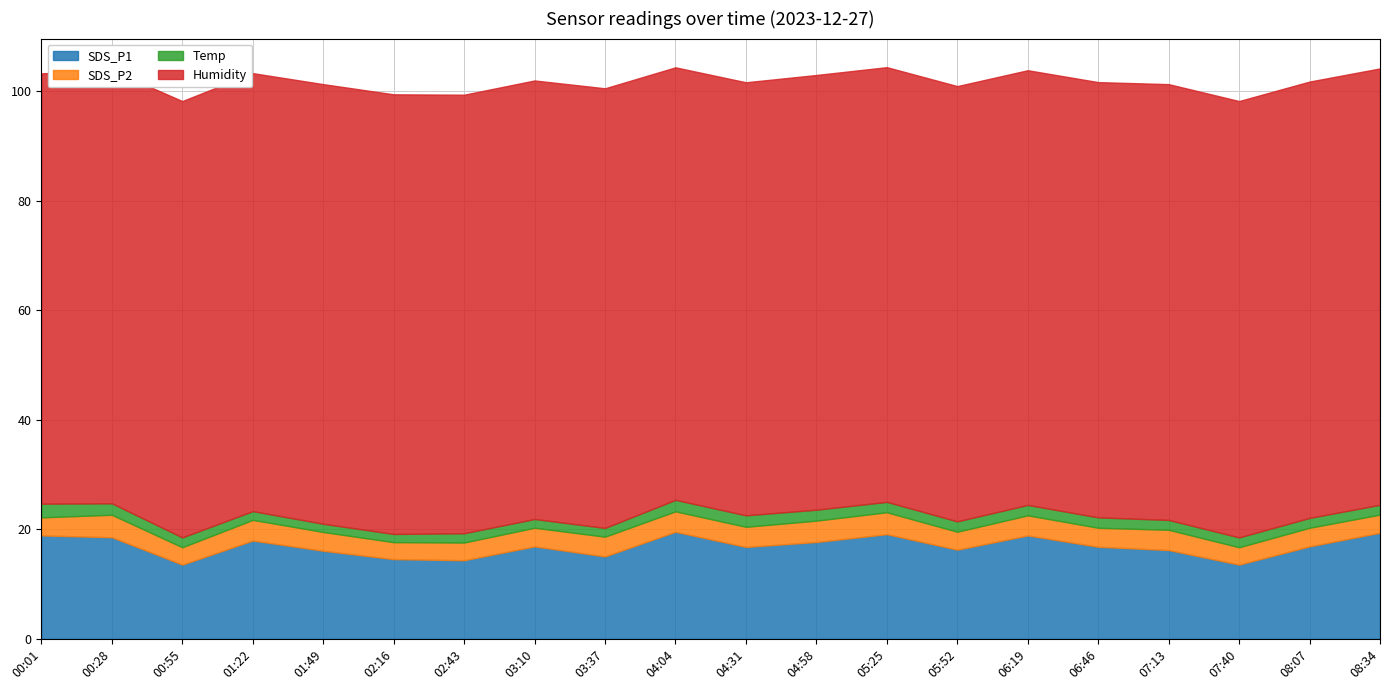

Reading left to right, extract all data points from this chart.

SDS_P1: 18.9	18.6	13.6	18.0	16.1	14.6	14.4	16.9	15.1	19.6	16.8	17.7	19.1	16.3	18.9	16.8	16.2	13.6	16.9	19.4
SDS_P2: 3.3	4.1	3.2	3.8	3.4	3.1	3.2	3.4	3.6	3.7	3.7	3.9	4.0	3.3	3.7	3.5	3.7	3.2	3.4	3.3
Temp: 2.5	2.1	1.8	1.6	1.5	1.5	1.7	1.6	1.6	2.1	2.1	2.0	1.9	1.9	1.9	1.9	1.8	1.8	1.8	1.8
Humidity: 78.6	79.1	79.7	80.0	80.3	80.3	80.1	80.1	80.3	79.0	79.1	79.4	79.4	79.5	79.4	79.5	79.6	79.7	79.7	79.7